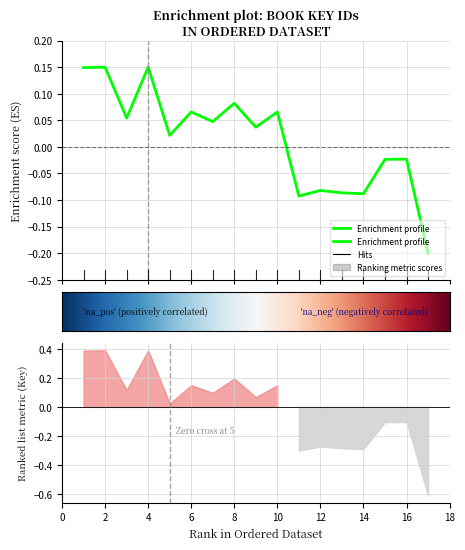

What is the minimum value shown in the chart?

-0.2